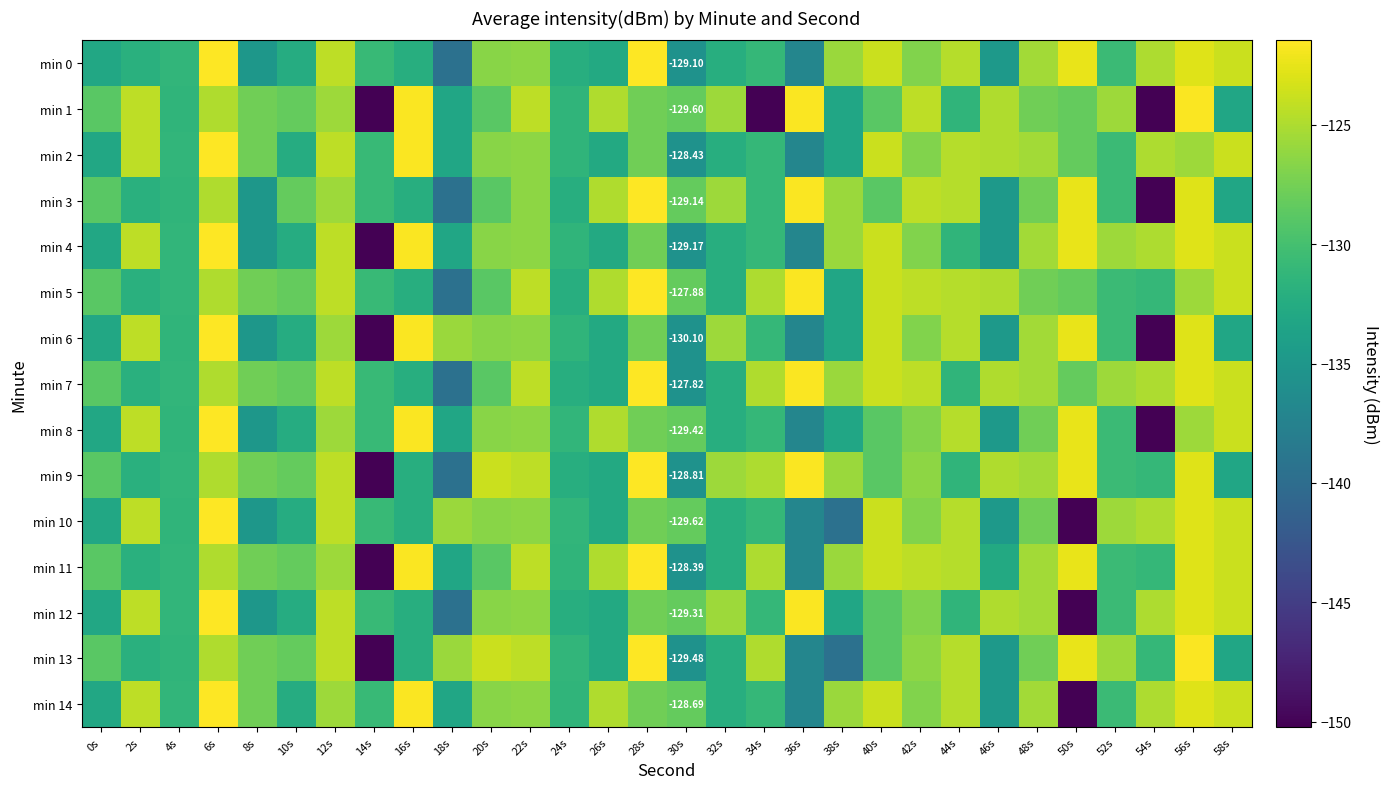

What is the average value of the min 14 series?

-128.7